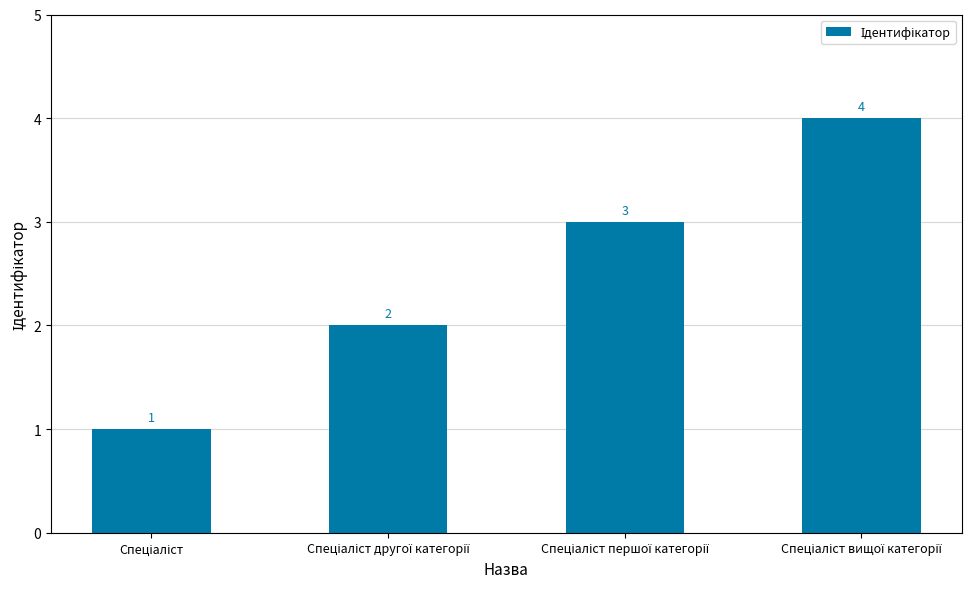

How many bars are there in total?

4